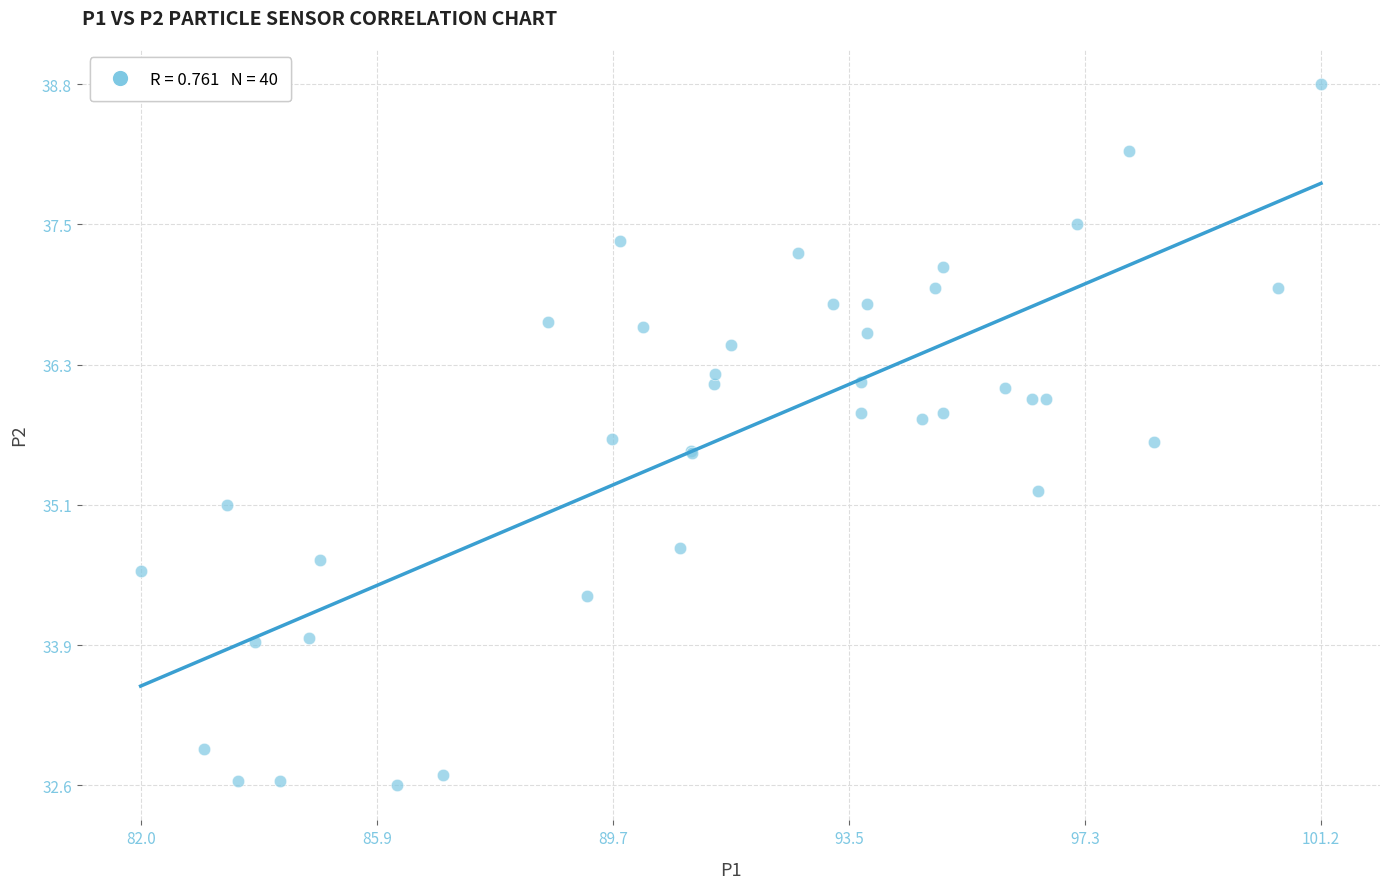

What Y value in the scatter plot is closest to 35?

35.1